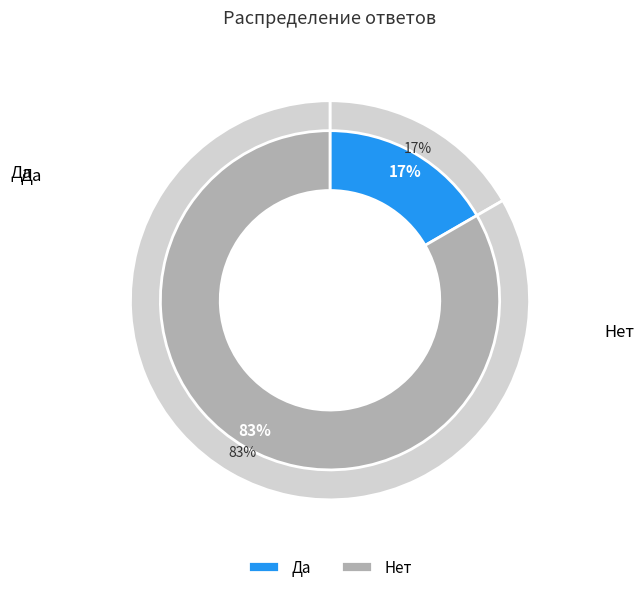

The Да slice represents 27% of the pie. True or false?

False